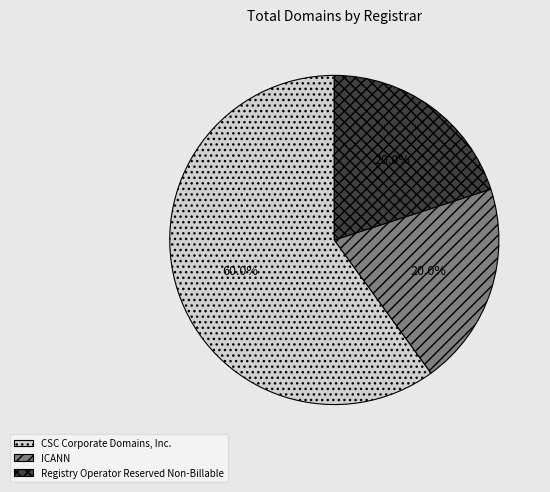

Is ICANN the majority of the pie?

No